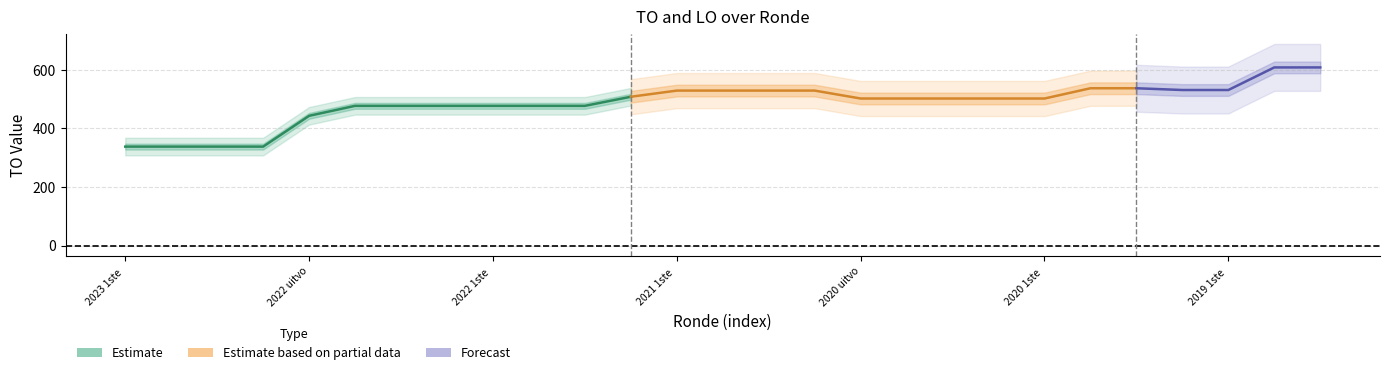

Where is LO nearest to the value 0?

2023 1ste aanpassing – goedgekeurd